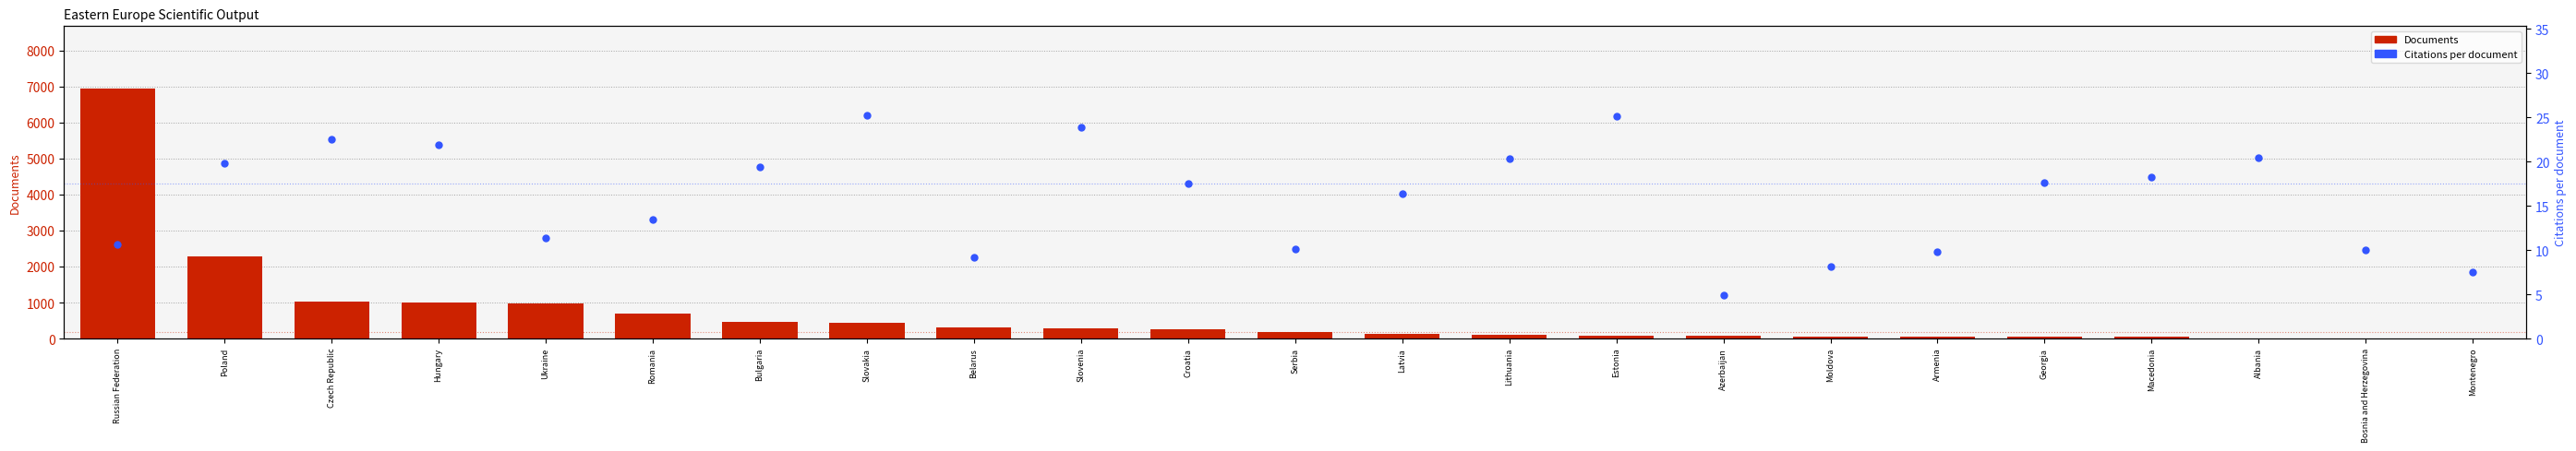

Count the number of data series in this chart.

2